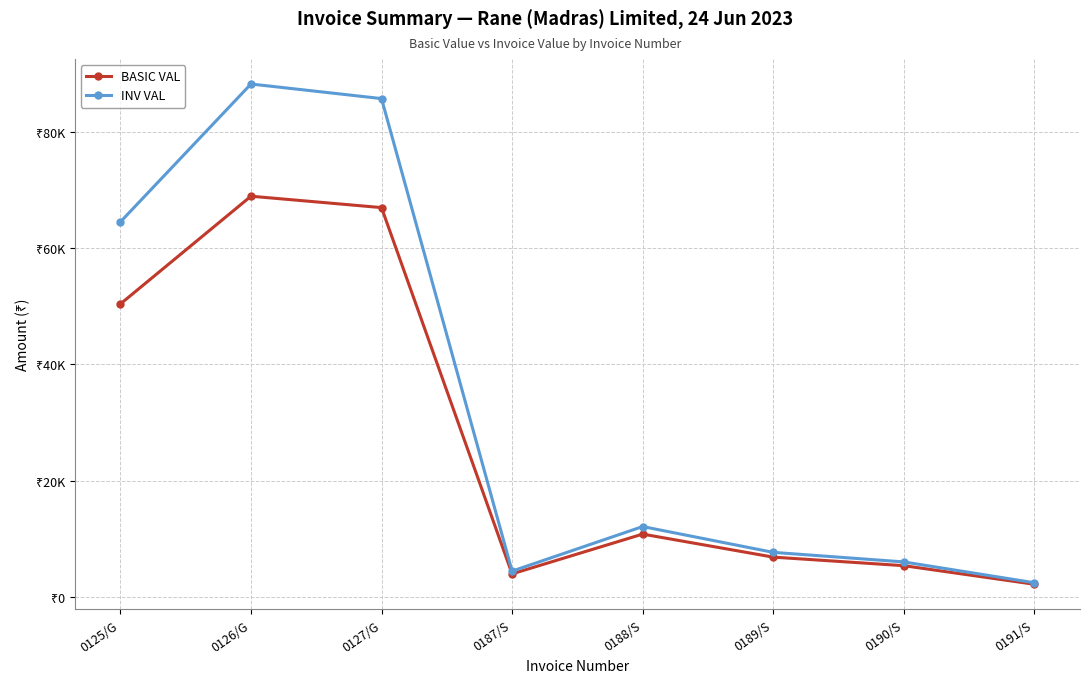

Reading left to right, transcribe all the data shown in this chart.

BASIC VAL: 0125/G=50380.0	0126/G=68905.0	0127/G=66946.0	0187/S=3960.0	0188/S=10800.0	0189/S=6840.0	0190/S=5372.2	0191/S=2175.0
INV VAL: 0125/G=64486.4	0126/G=88198.4	0127/G=85690.9	0187/S=4435.2	0188/S=12096.0	0189/S=7660.8	0190/S=6016.9	0191/S=2436.0